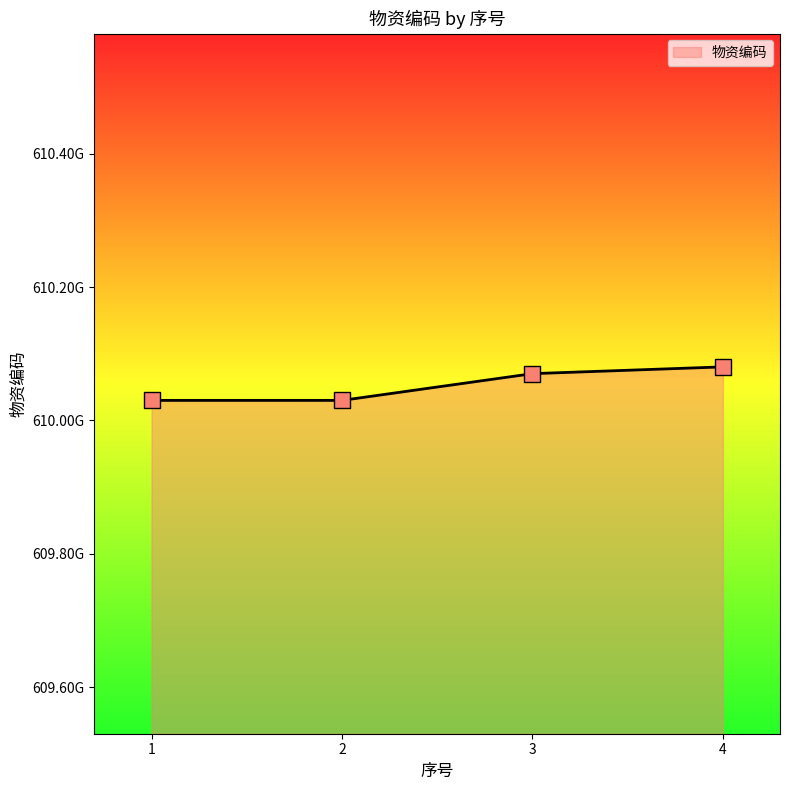

What is the ratio of the value at 3 to the value at 4?

1.0